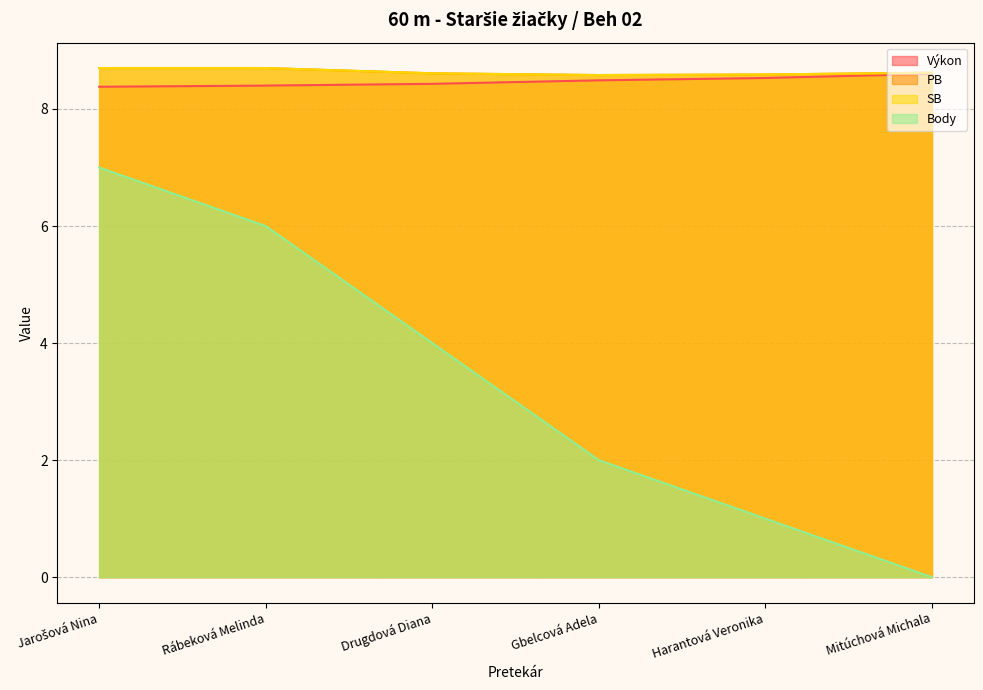

True or false: PB has more than 0 interior local peaks.

False